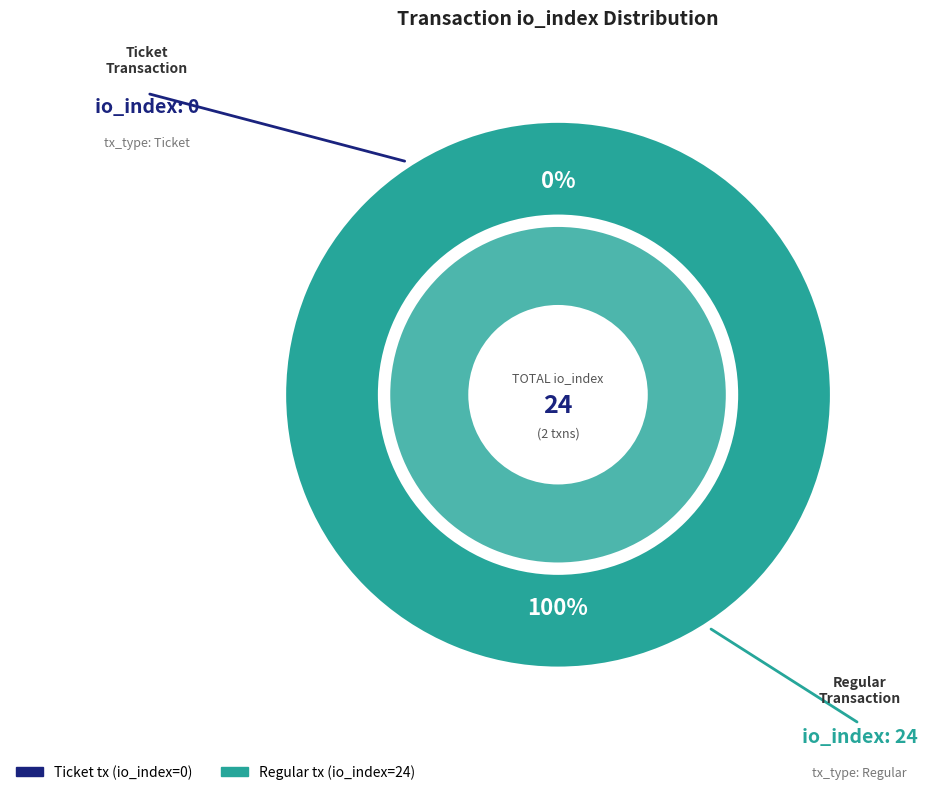

Combined, what portion of the pie is Ticket tx (io_index=0) and Regular tx (io_index=24)?

100.0%